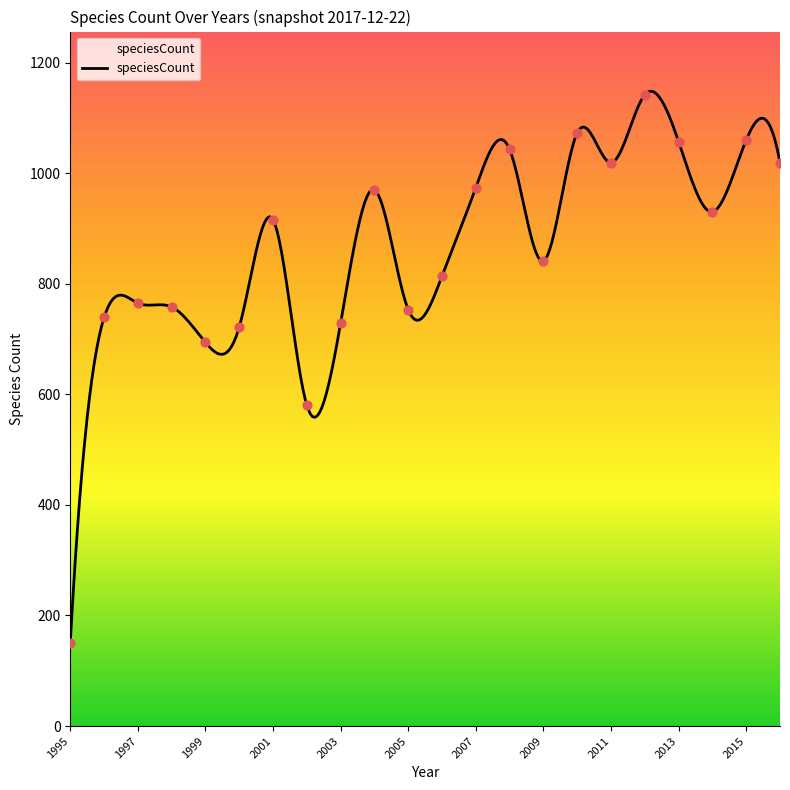

Between 2016 and 2000, which is larger?

2016